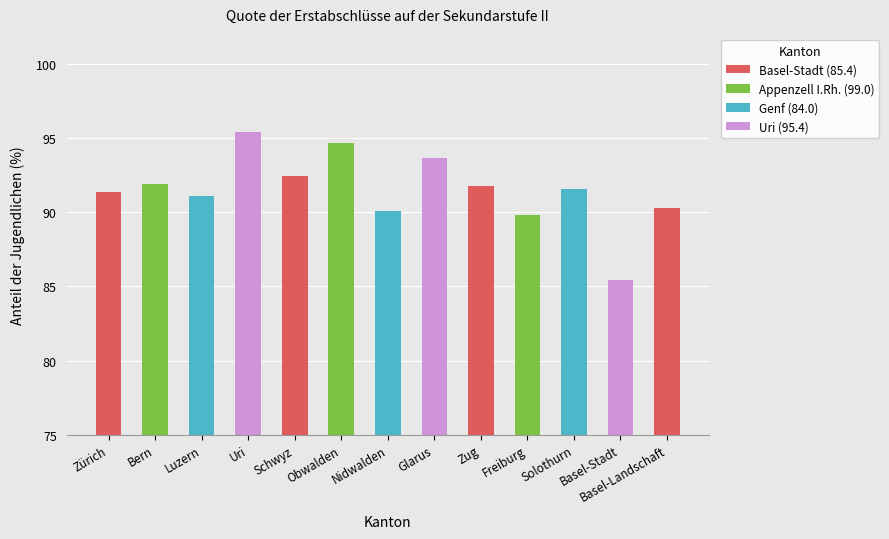

True or false: the data shows 35.4 at Obwalden.

False